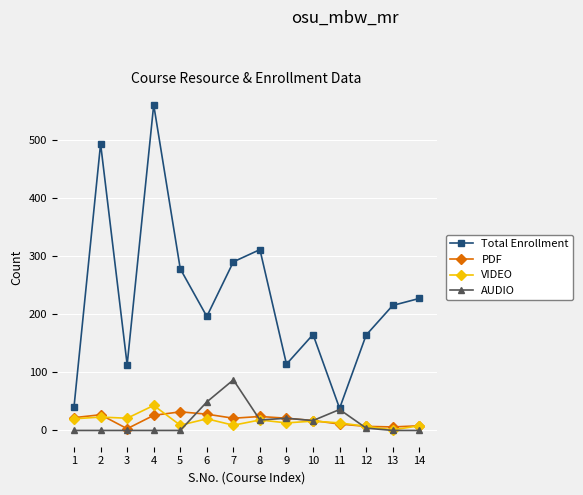

What is the value of the PDF point at the 7th from the left?

21